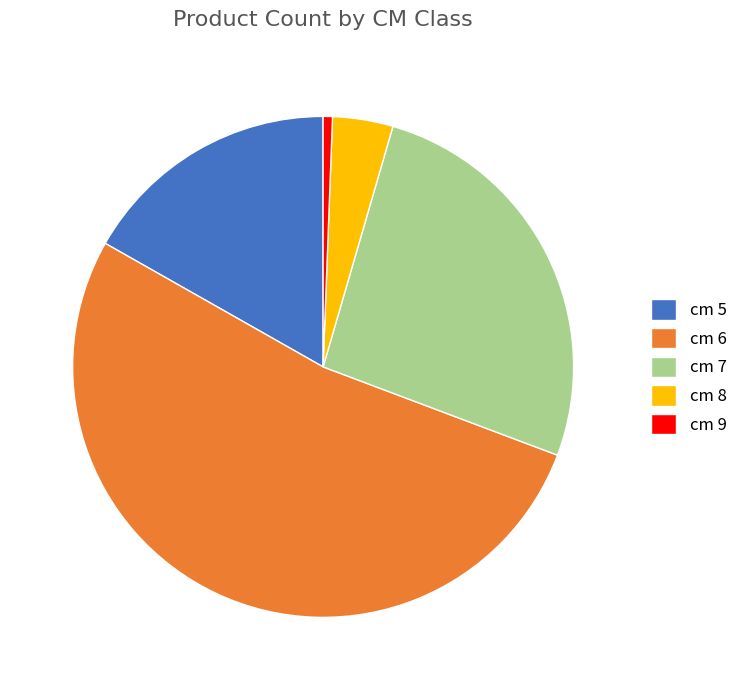

Do cm 7 and cm 5 together represent more than half of the pie?

No